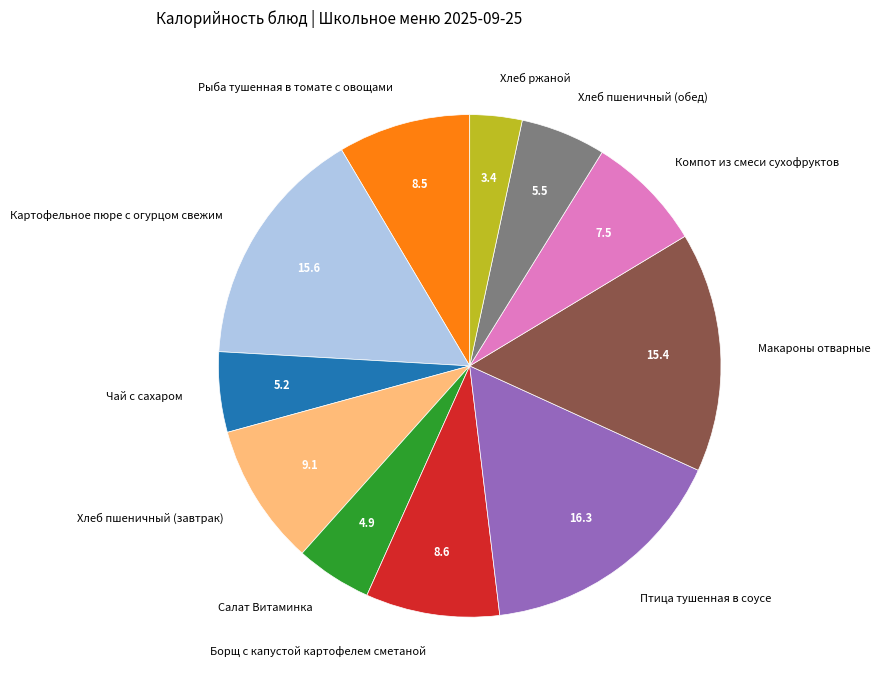

Is there any slice that represents more than half of the pie?

No